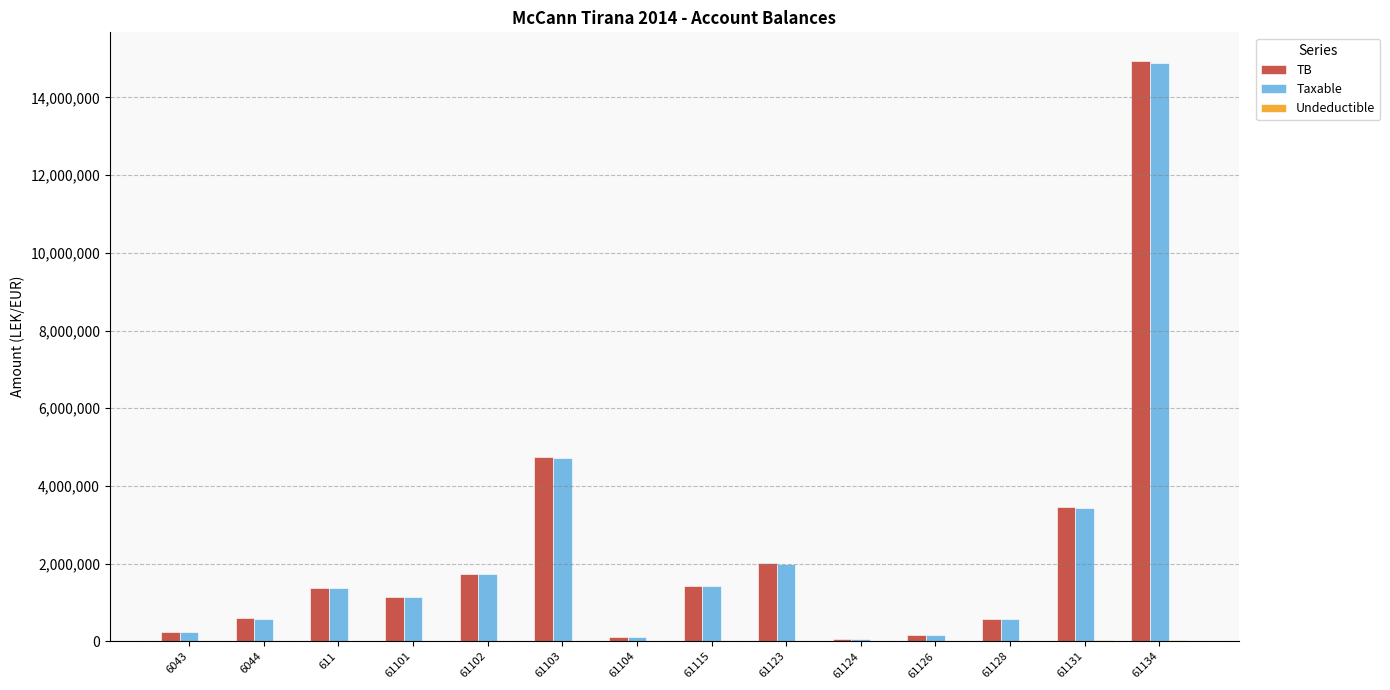

What is the total value across all series at 61102?

3470303.0